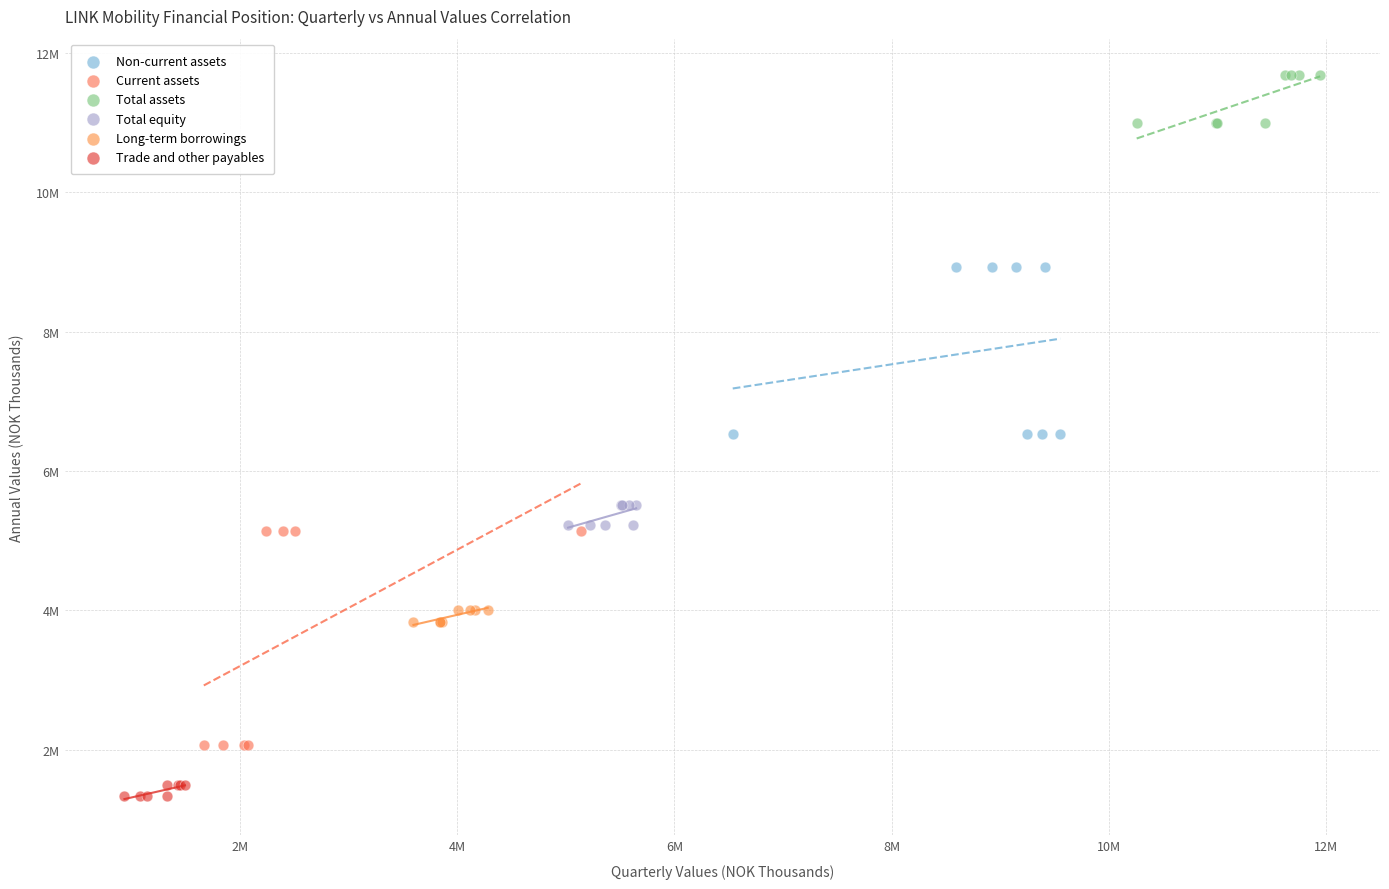

What are all the series names shown in the legend?

Non-current assets, Current assets, Total assets, Total equity, Long-term borrowings, Trade and other payables